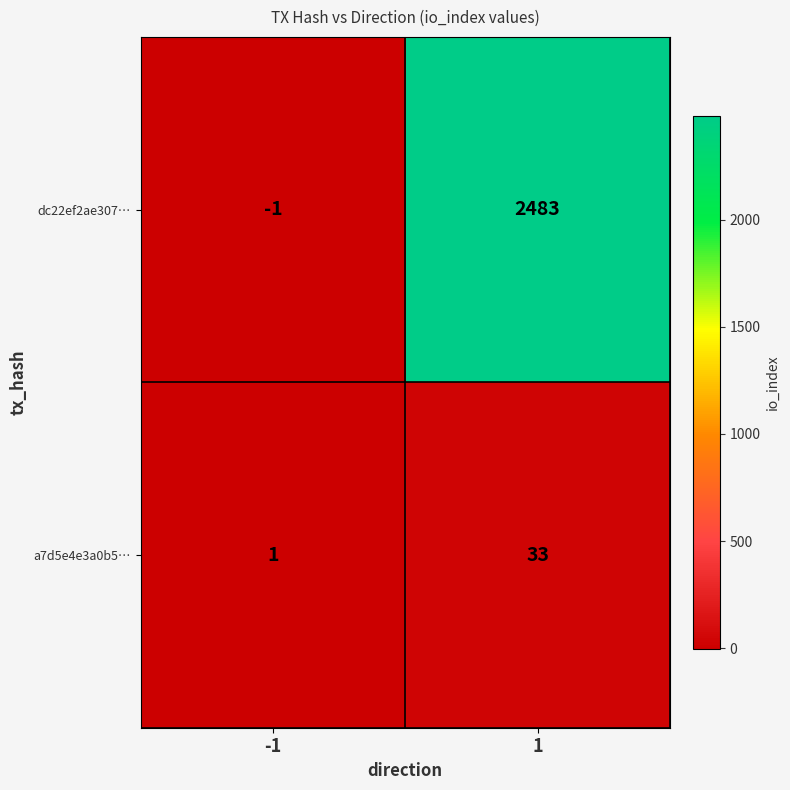

At which category is the sum across all series the highest?

1